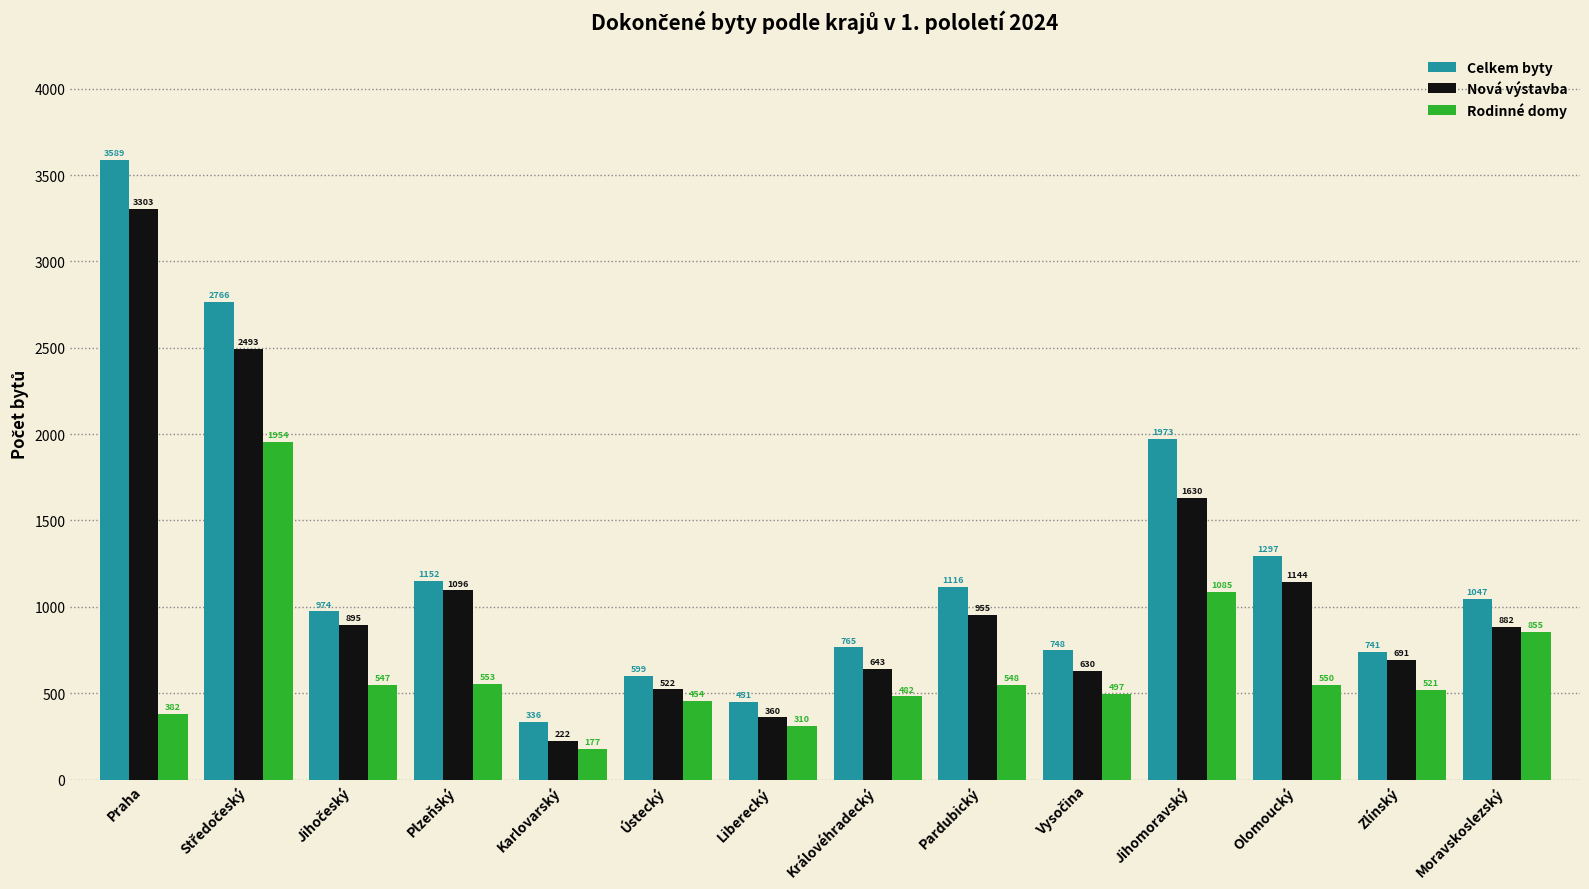

Rank the series by their average value, from highest to lowest.

Celkem byty, Nová výstavba, Rodinné domy